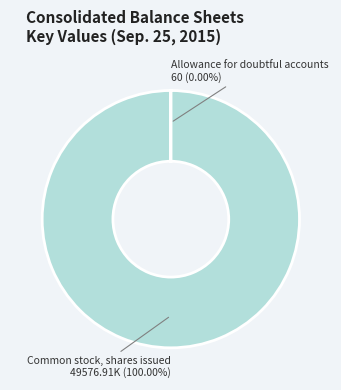

What is the largest slice in the pie chart?

Common stock, shares issued